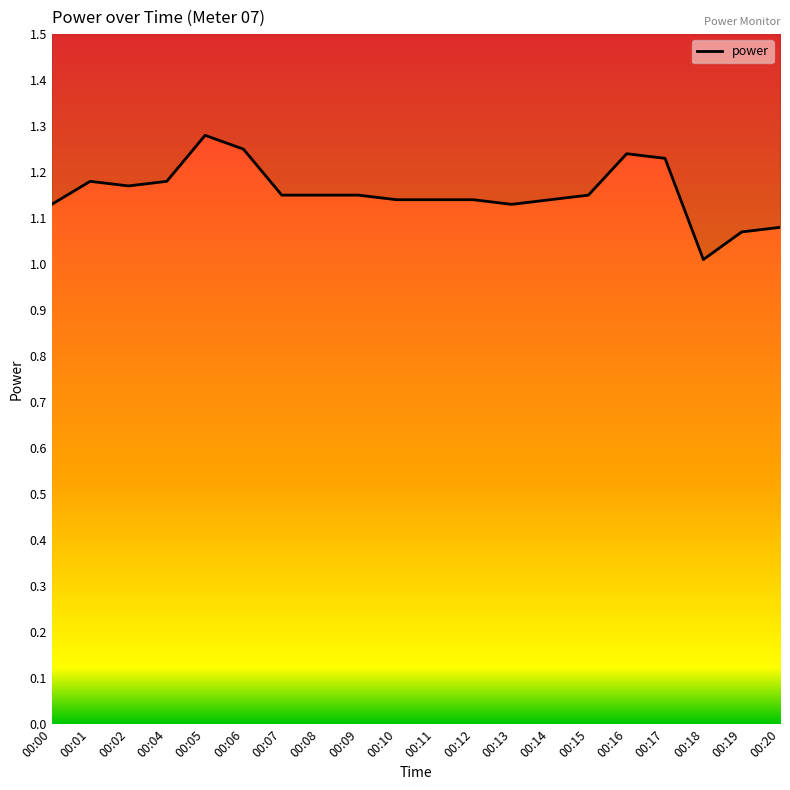

What is the difference between the values at 00:15 and 00:06?

0.1